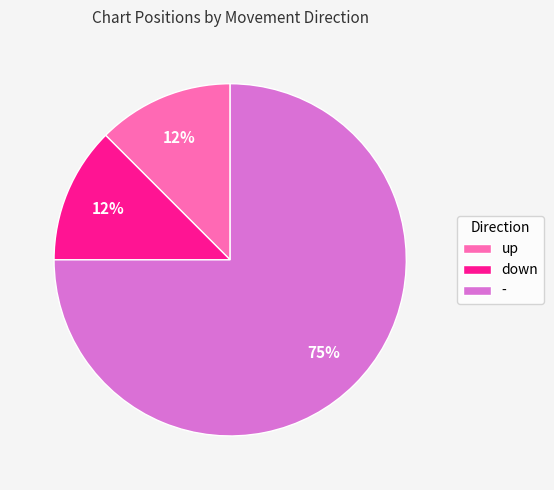

Combined, do up and - account for over 50%?

Yes